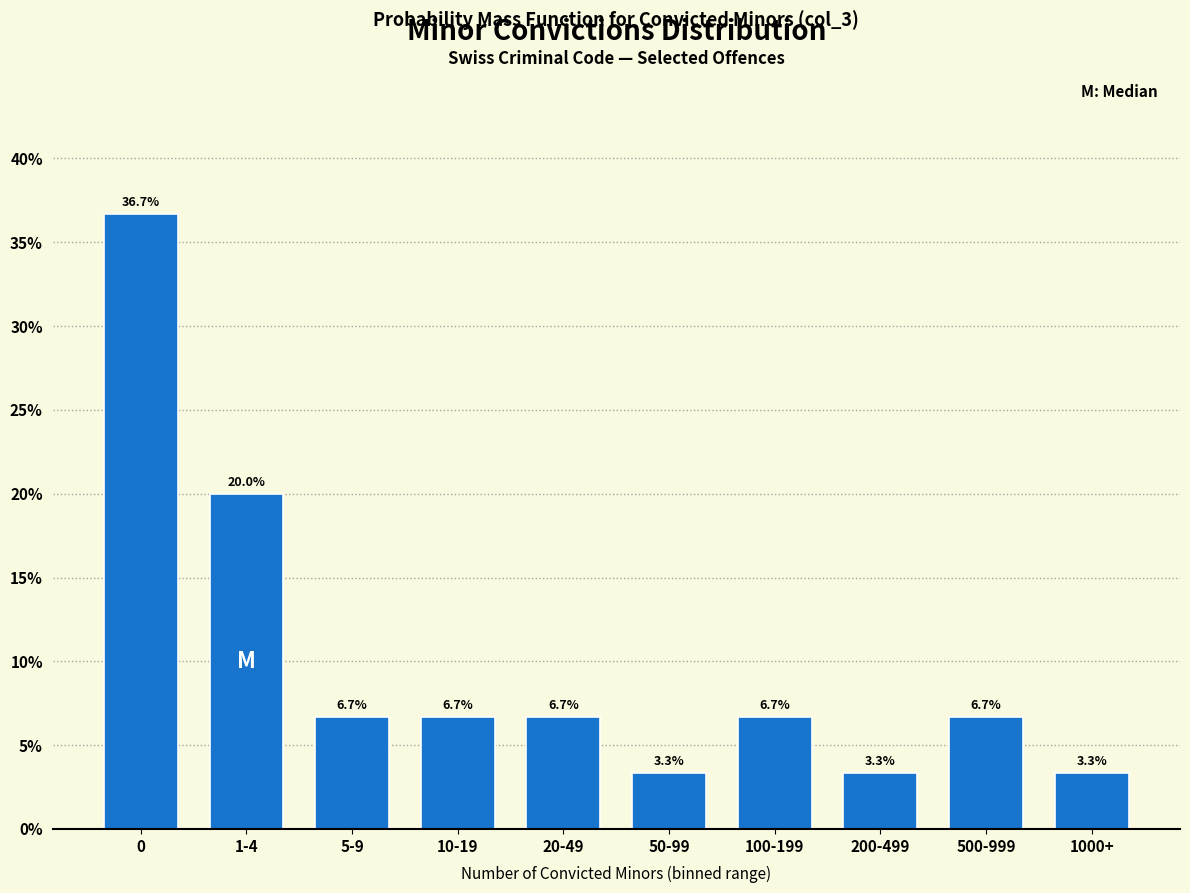

Reading left to right, extract all data points from this chart.

0=36.7	1-4=20.0	5-9=6.7	10-19=6.7	20-49=6.7	50-99=3.3	100-199=6.7	200-499=3.3	500-999=6.7	1000+=3.3